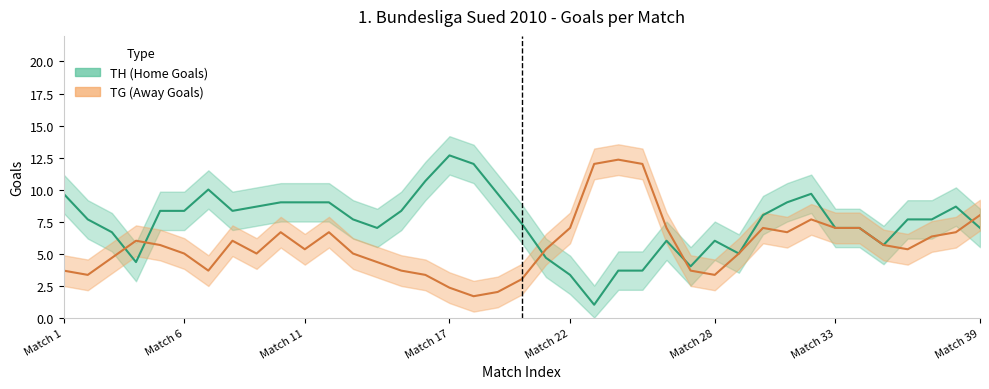

What is the difference between the TG values at 4 and 29?

1